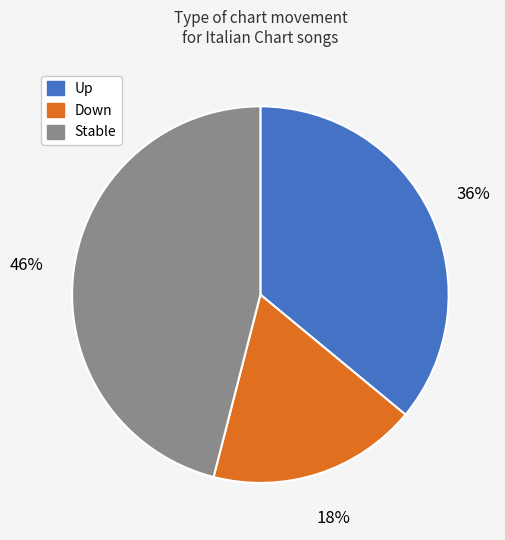

To the nearest percent, what is the difference between the largest and smallest slice percentages?

28%